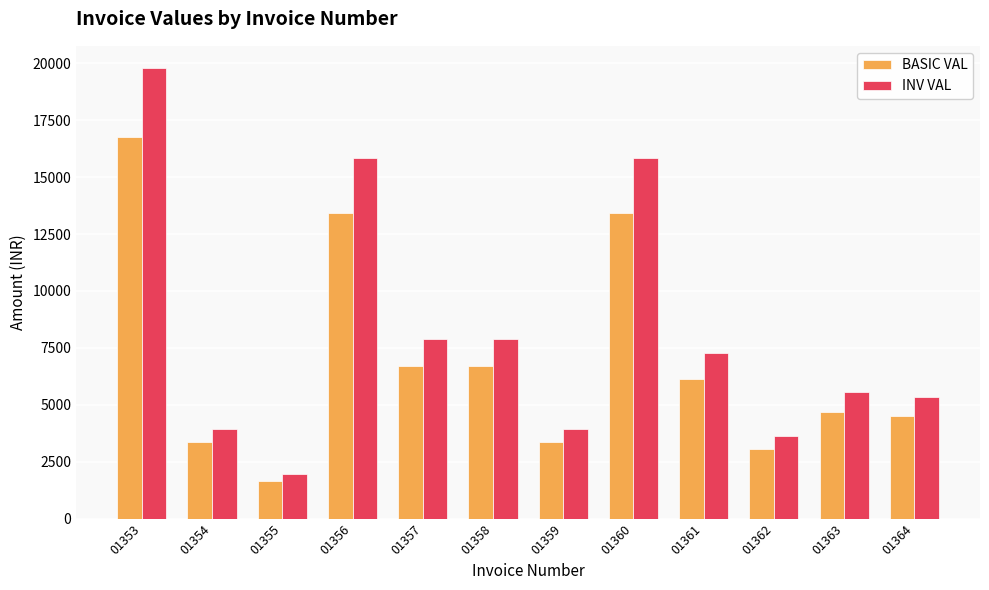

Is the value of INV VAL at 01356 greater than the value of BASIC VAL at 01363?

Yes